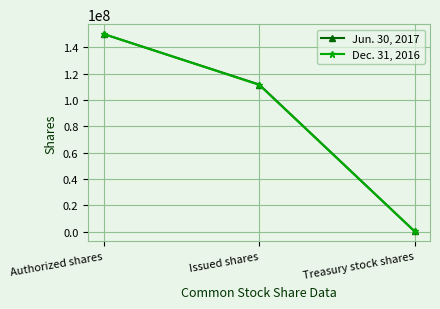

At which category is the sum across all series the highest?

Authorized shares